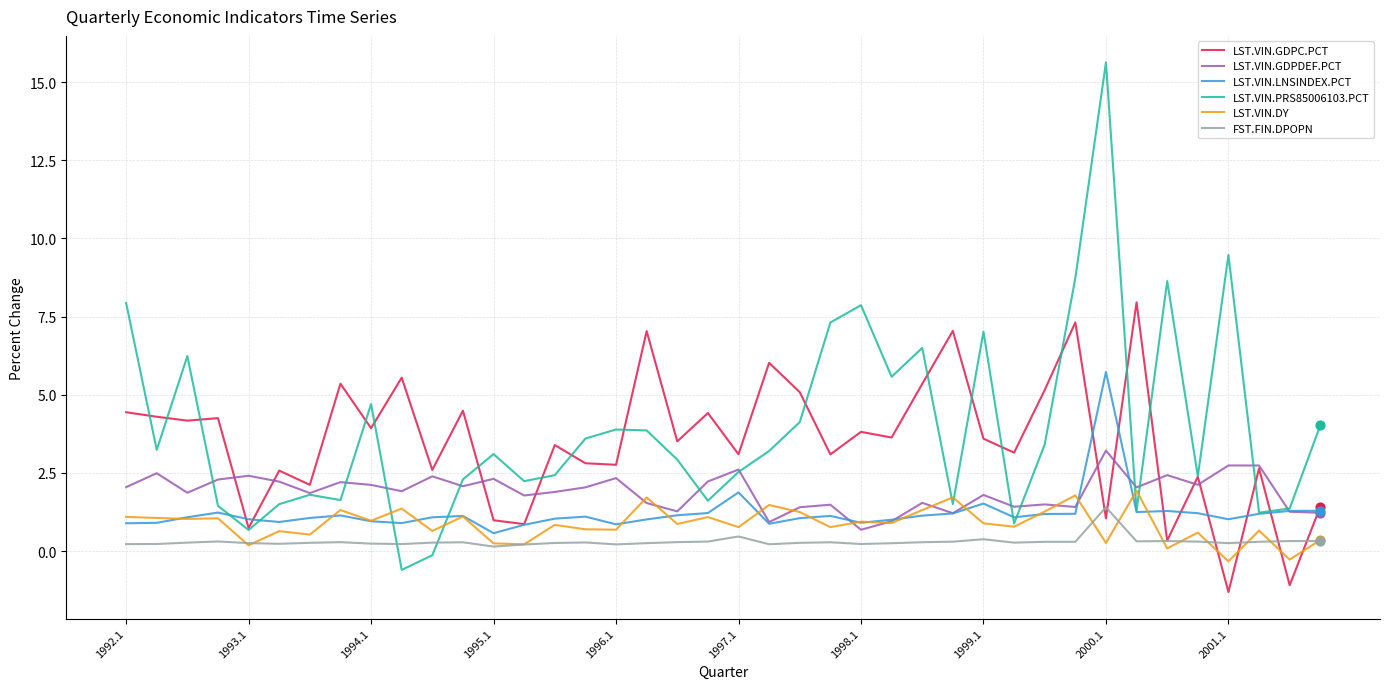

Which series has the largest range (max minus min)?

LST.VIN.PRS85006103.PCT